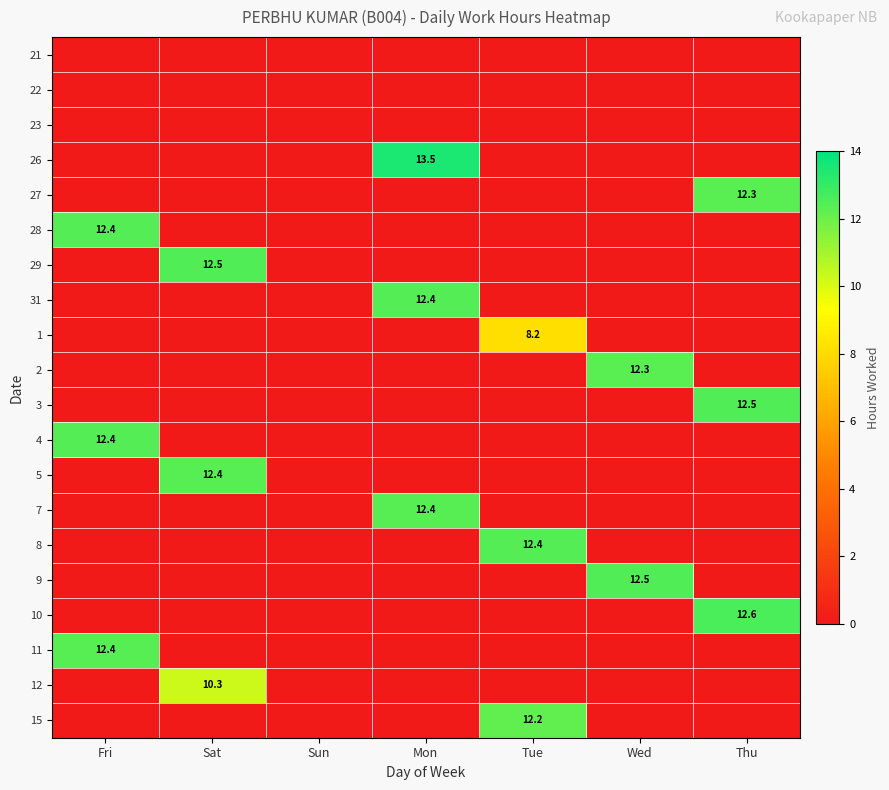

Which category has the highest value across all series?

Mon